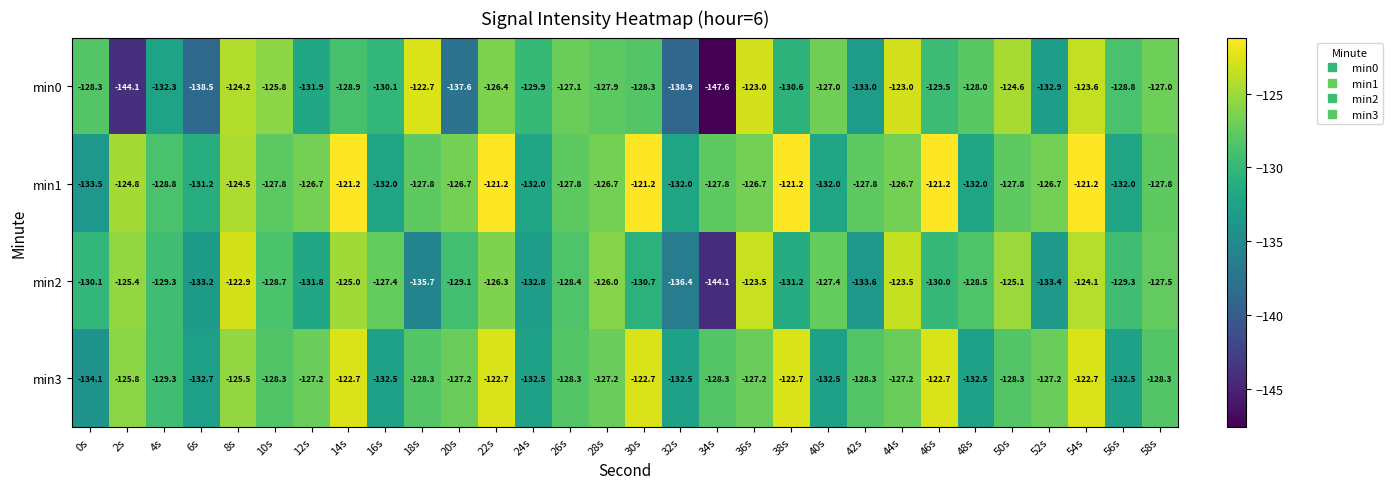

At which category is the sum across all series the highest?

54s